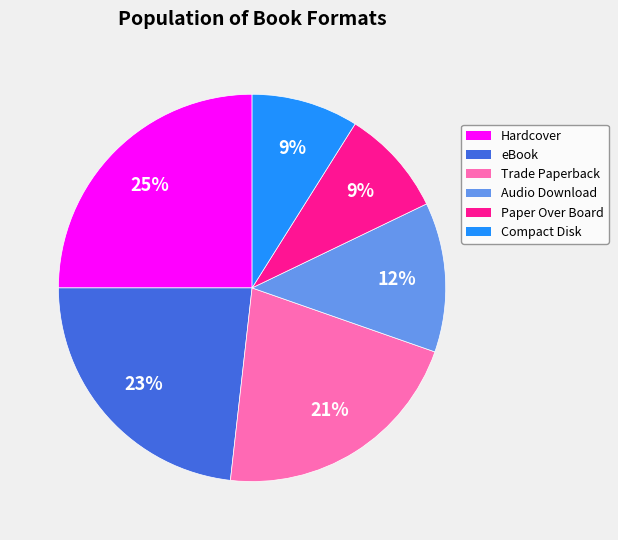

Do Hardcover and Paper Over Board together represent more than half of the pie?

No